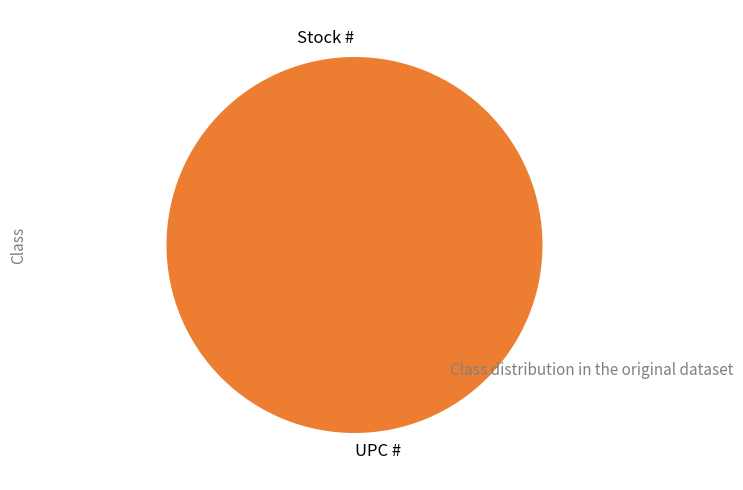

How many segments does this pie chart have?

2